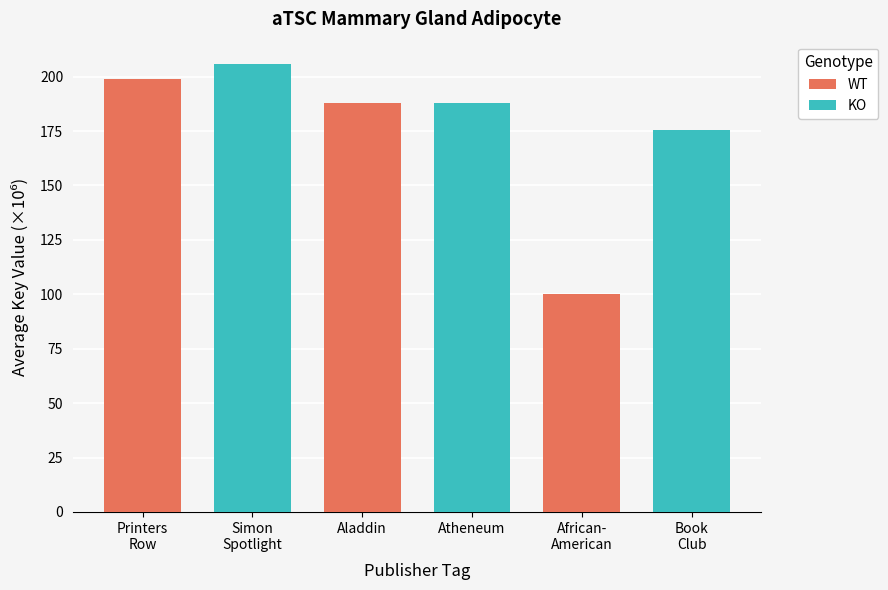

What is the difference between the maximum and minimum values in the KO series?

30.1